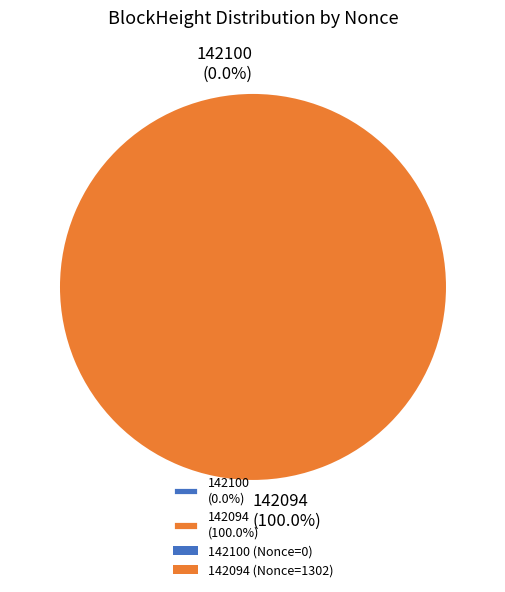

Which has a higher value, 142094 or 142100?

142094